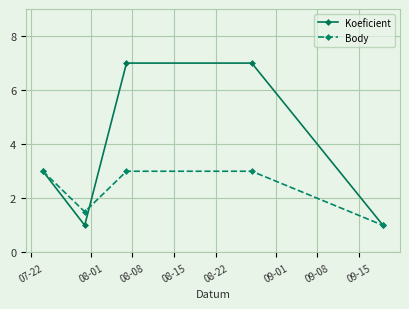

What is the lowest value of the Body series?

1.0